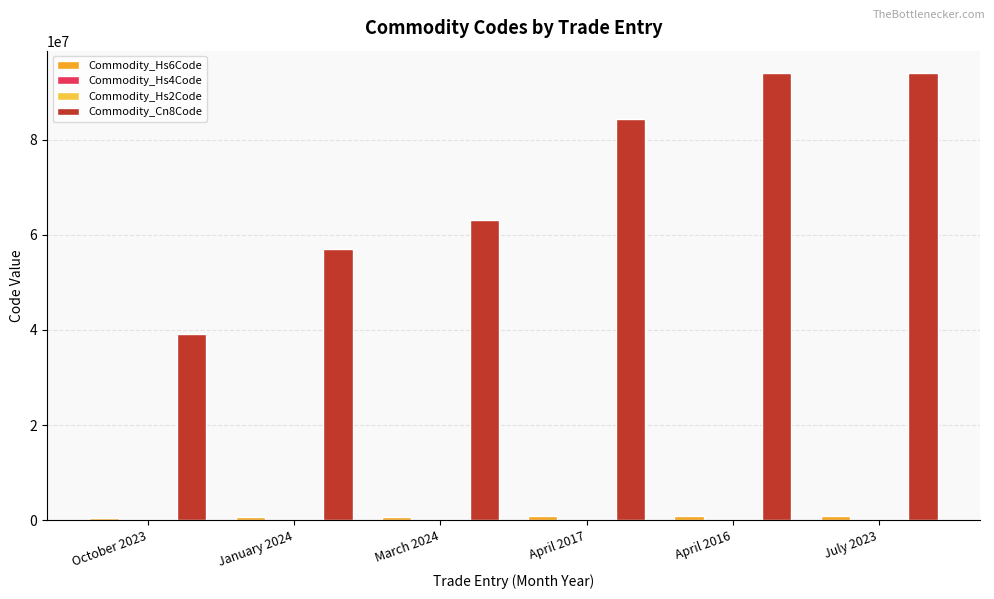

What is the greatest value displayed?

94055000